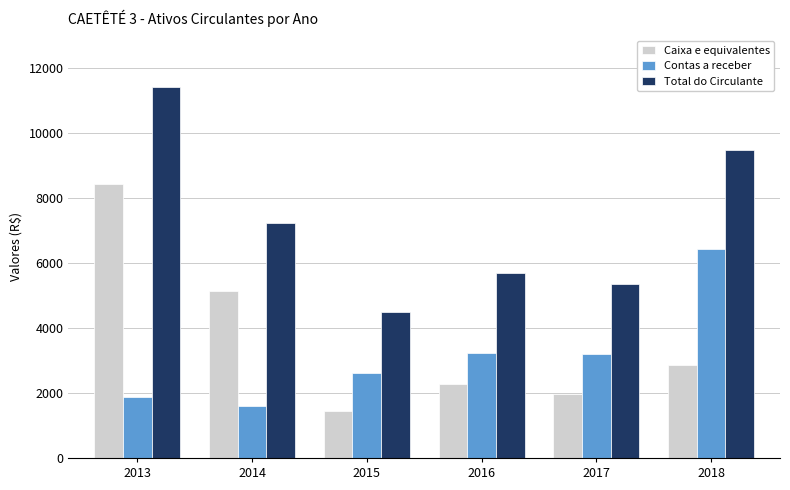

Does the chart contain stacked bars?

No